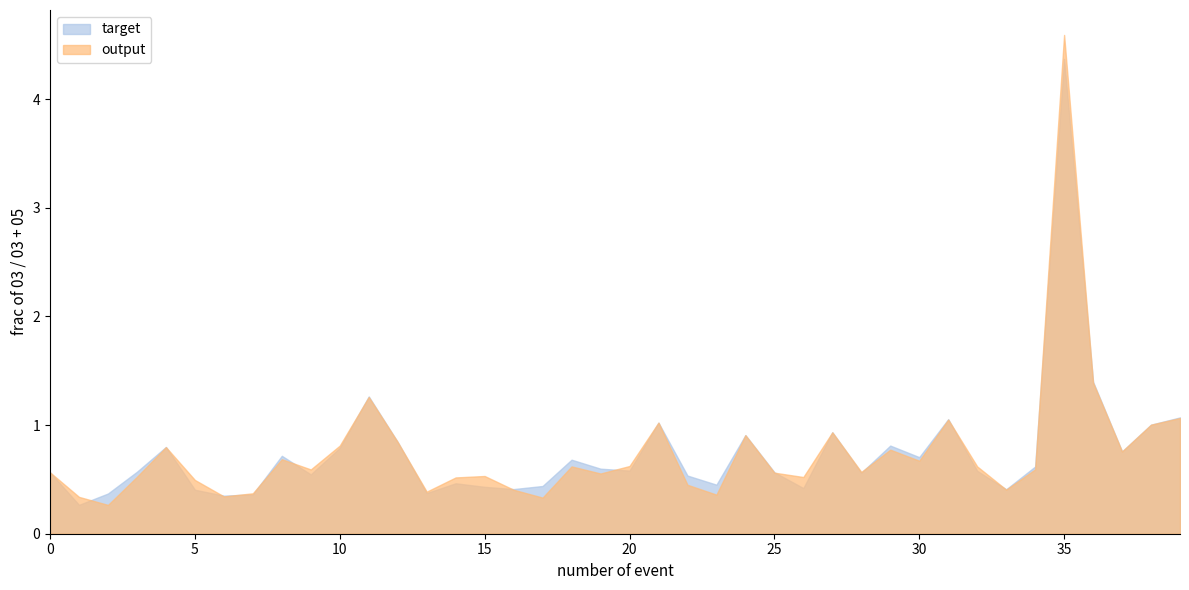

In rade9_mult_nadir_norm, how many points are higher than both neighbors (excluding endpoints)?

11